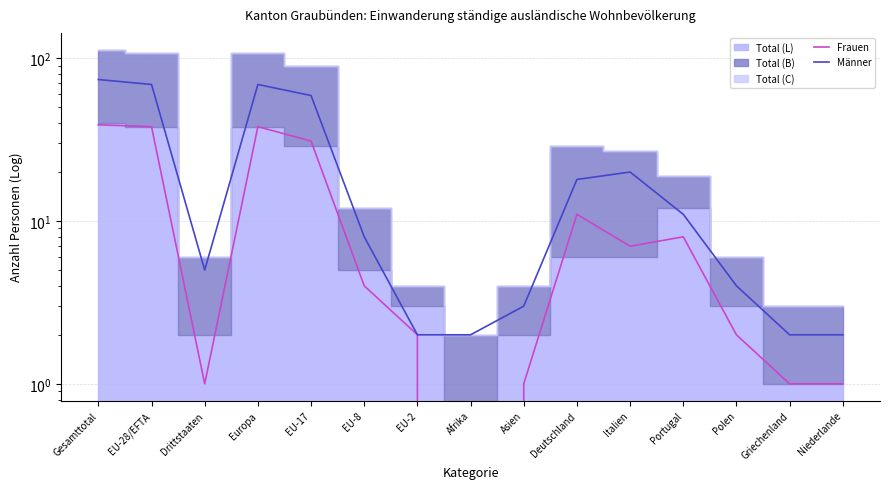

What is the difference between the Männer values at Gesamttotal and Asien?

71